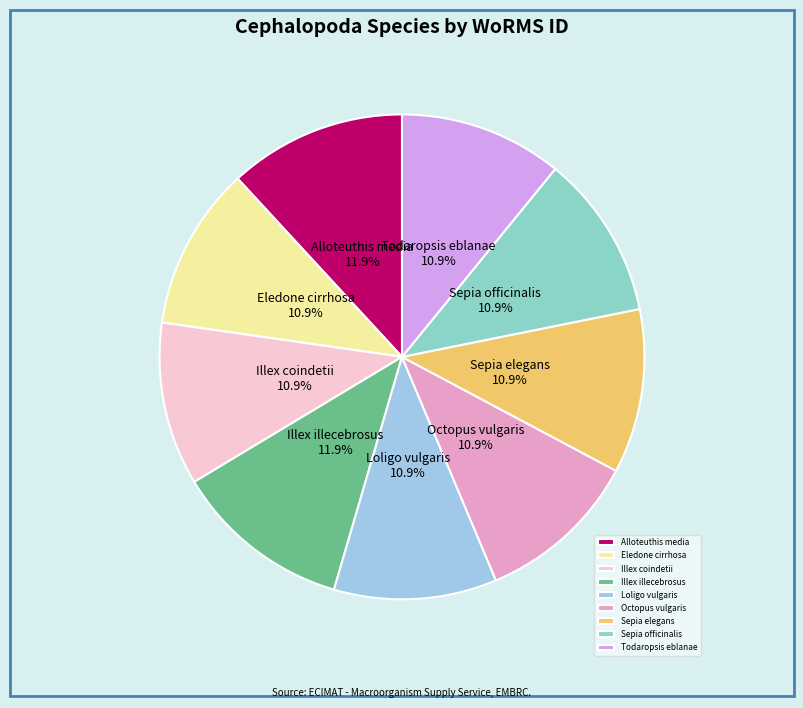

How many segments does this pie chart have?

9